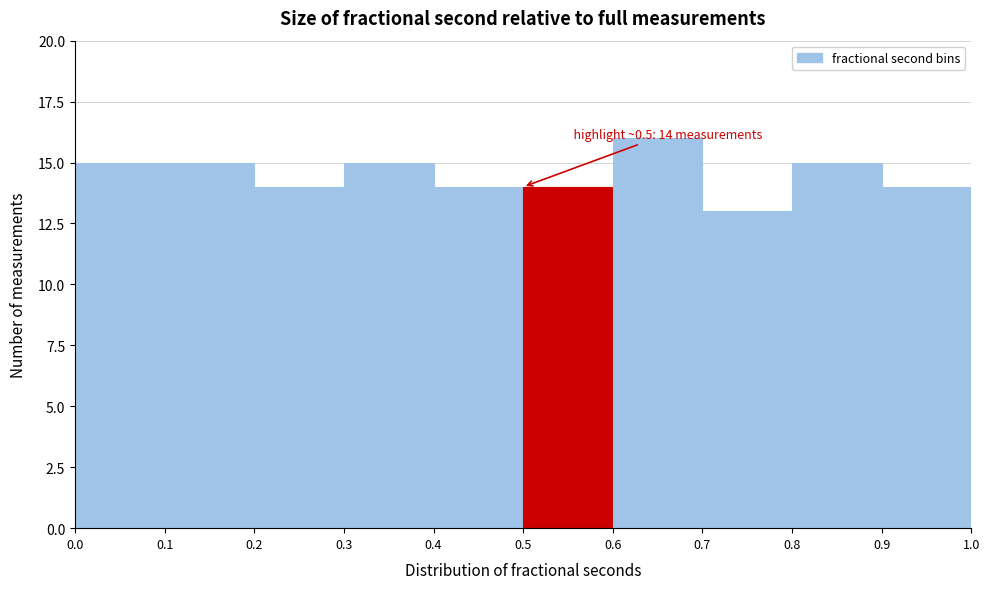

Which range on the x-axis has the tallest bar?

0.6 to 0.7